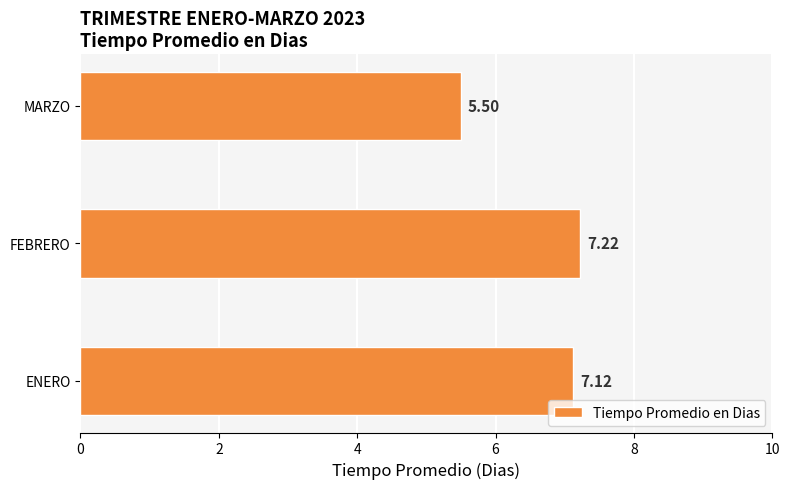

How many distinct data groups are displayed?

1